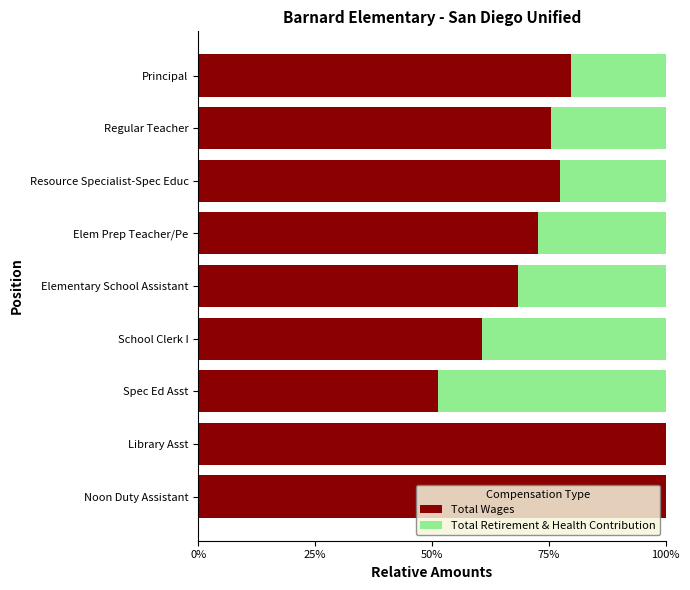

How many data points in Total Wages are above 75?

5